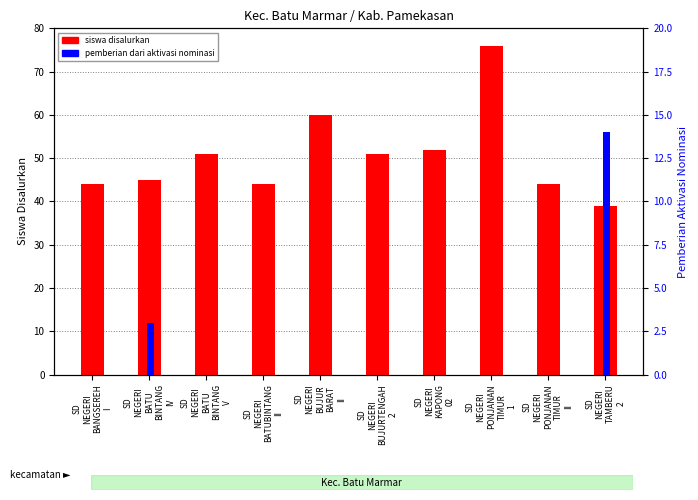

Is the value of siswa disalurkan at SD
NEGERI
BATU
BINTANG
IV greater than the value of pemberian dari aktivasi nominasi at SD
NEGERI
BATU
BINTANG
IV?

Yes